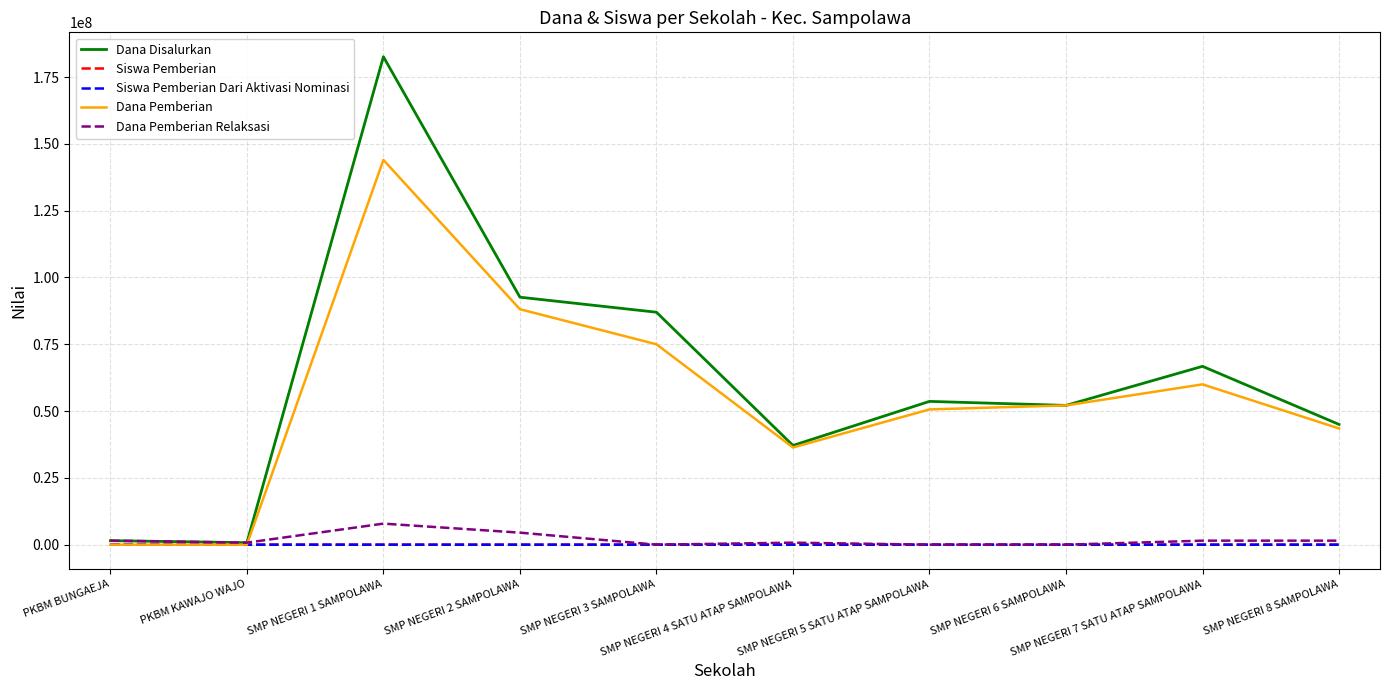

What are all the series names shown in the legend?

Dana Disalurkan, Siswa Pemberian, Siswa Pemberian Dari Aktivasi Nominasi, Dana Pemberian, Dana Pemberian Relaksasi